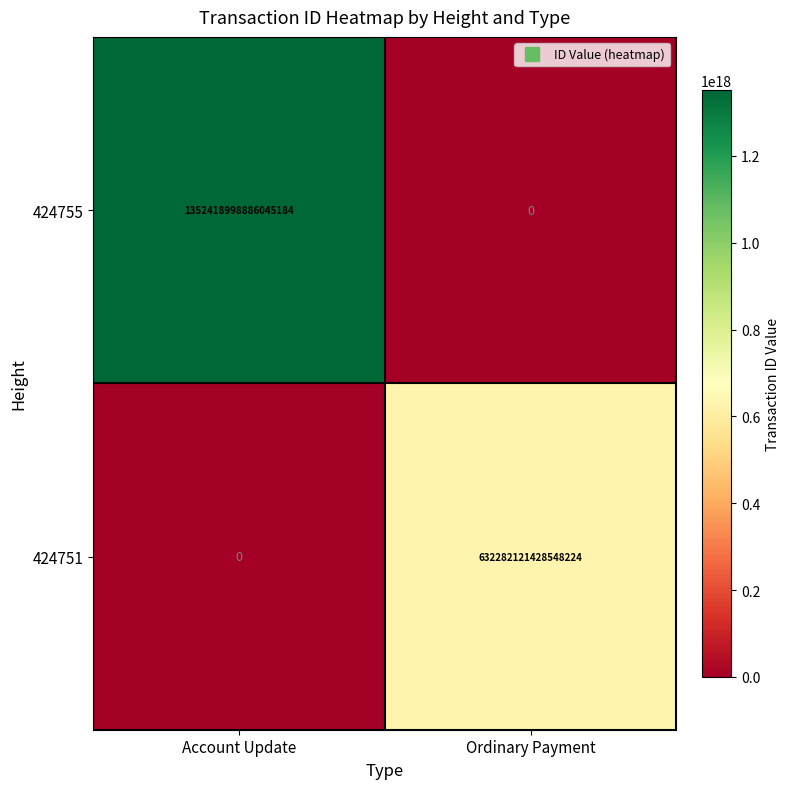

Which series has the widest spread of values?

424755